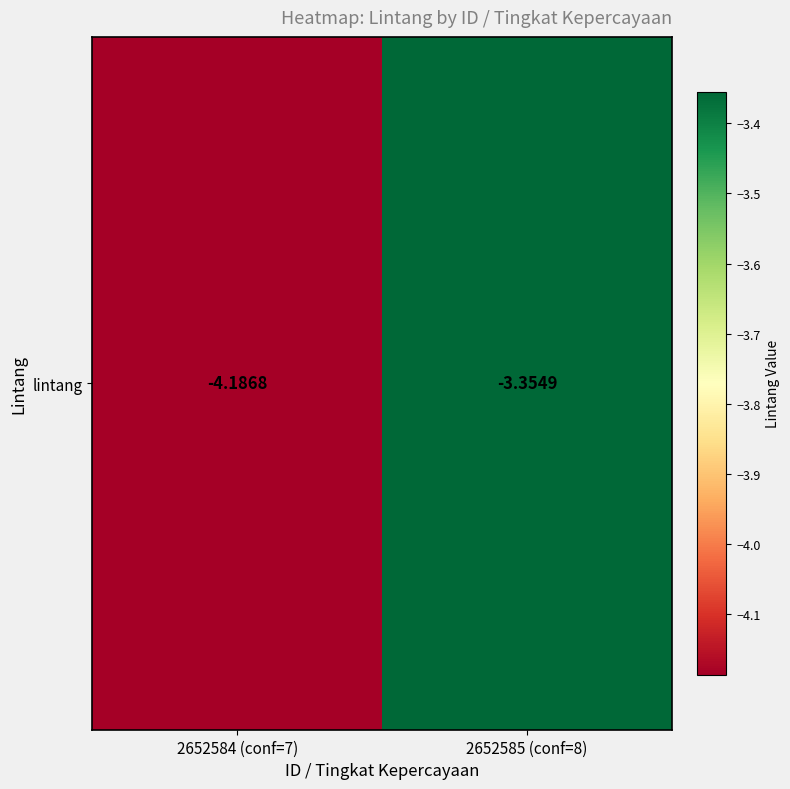

Reading right to left, what are all the values shown in this chart?

-3.4	-4.2